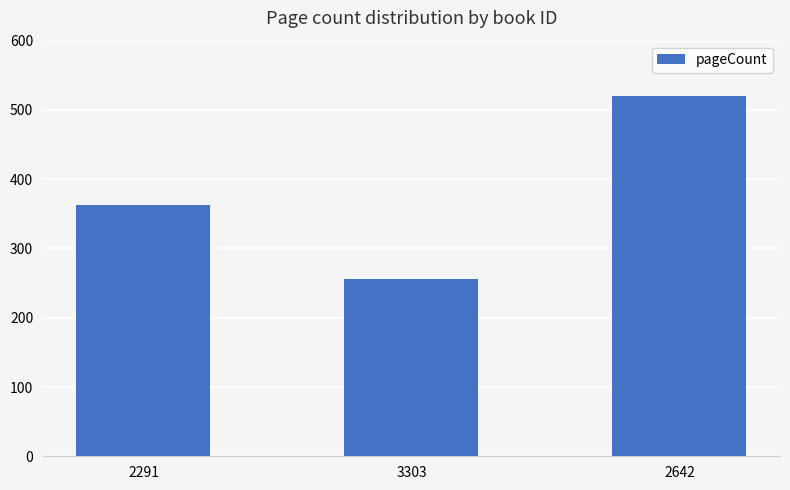

Reading right to left, transcribe all the data shown in this chart.

2642=520	3303=256	2291=363